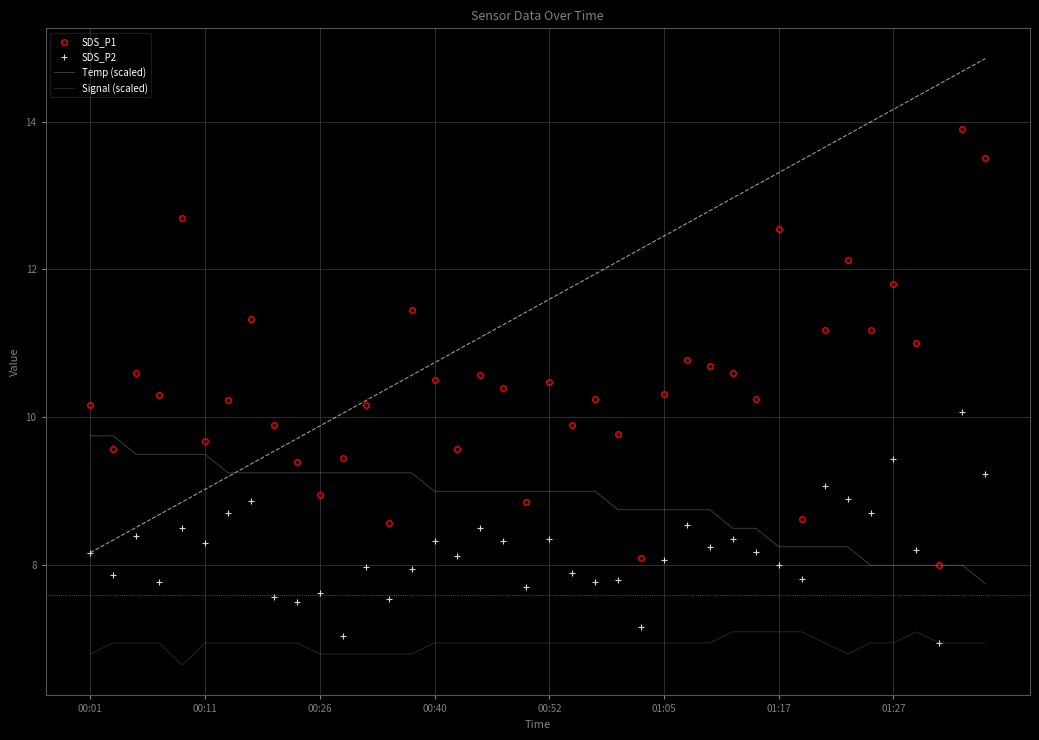

True or false: SDS_P2 and SDS_P1 intersect in this chart.

False